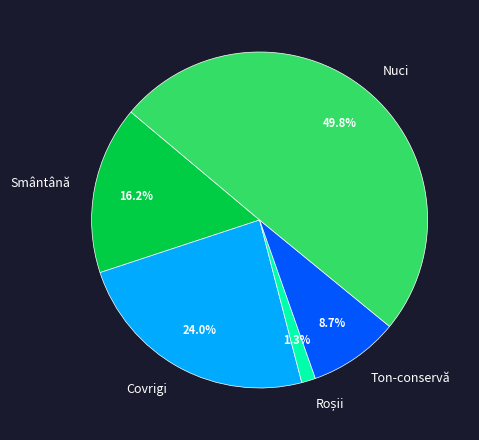

The Covrigi slice represents 15% of the pie. True or false?

False